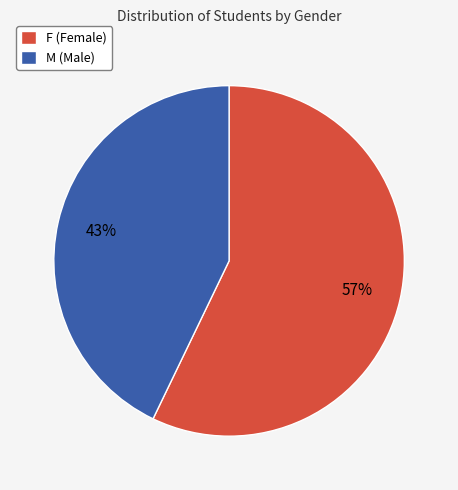

To the nearest percent, what is the average slice percentage?

50%